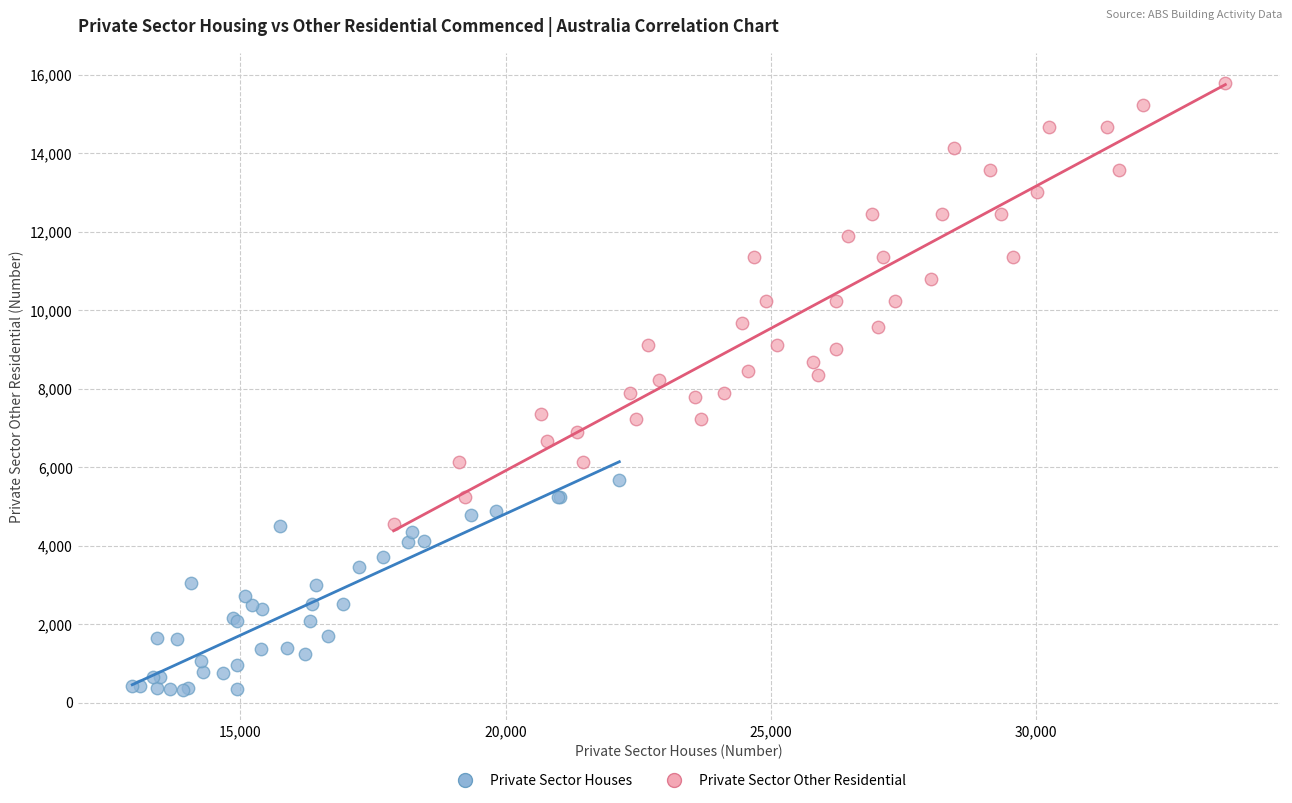

Which series reaches the minimum Y coordinate?

Private Sector Houses